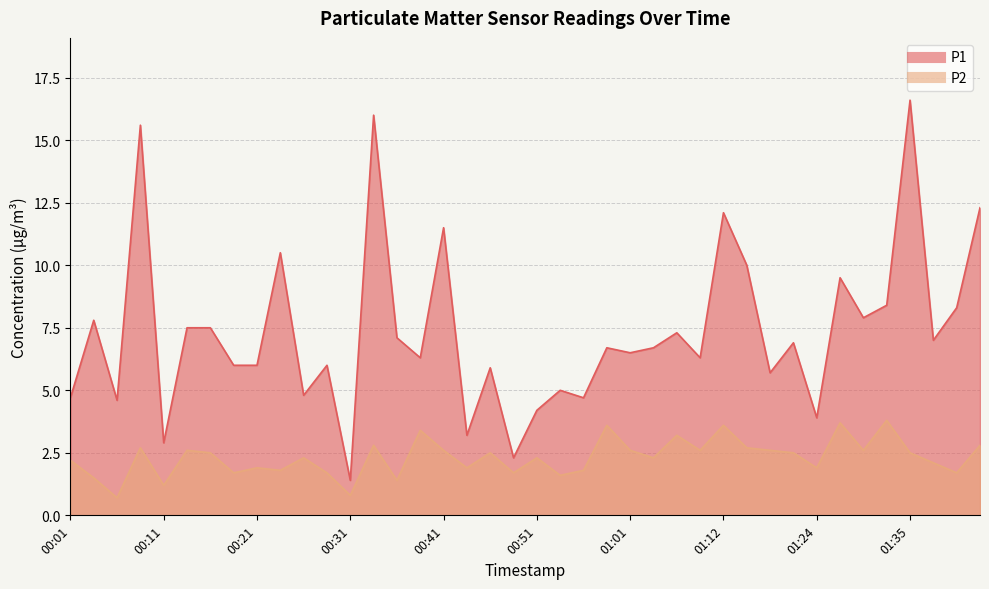

Reading left to right, what are all the values shown in this chart?

P1: 00:01=4.7	00:03=7.8	00:06=4.6	00:08=15.6	00:11=2.9	00:13=7.5	00:16=7.5	00:18=6.0	00:21=6.0	00:23=10.5	00:26=4.8	00:28=6.0	00:31=1.4	00:34=16.0	00:36=7.1	00:39=6.3	00:41=11.5	00:44=3.2	00:46=5.9	00:49=2.3	00:51=4.2	00:54=5.0	00:56=4.7	00:59=6.7	01:01=6.5	01:04=6.7	01:07=7.3	01:09=6.3	01:12=12.1	01:17=10.0	01:19=5.7	01:22=6.9	01:24=3.9	01:27=9.5	01:29=7.9	01:32=8.4	01:35=16.6	01:37=7.0	01:40=8.3	01:42=12.3
P2: 00:01=2.2	00:03=1.5	00:06=0.7	00:08=2.7	00:11=1.2	00:13=2.6	00:16=2.5	00:18=1.7	00:21=1.9	00:23=1.8	00:26=2.3	00:28=1.7	00:31=0.8	00:34=2.8	00:36=1.4	00:39=3.4	00:41=2.6	00:44=1.9	00:46=2.5	00:49=1.7	00:51=2.3	00:54=1.6	00:56=1.8	00:59=3.6	01:01=2.6	01:04=2.3	01:07=3.2	01:09=2.6	01:12=3.6	01:17=2.7	01:19=2.6	01:22=2.5	01:24=1.9	01:27=3.7	01:29=2.6	01:32=3.8	01:35=2.5	01:37=2.1	01:40=1.7	01:42=2.8